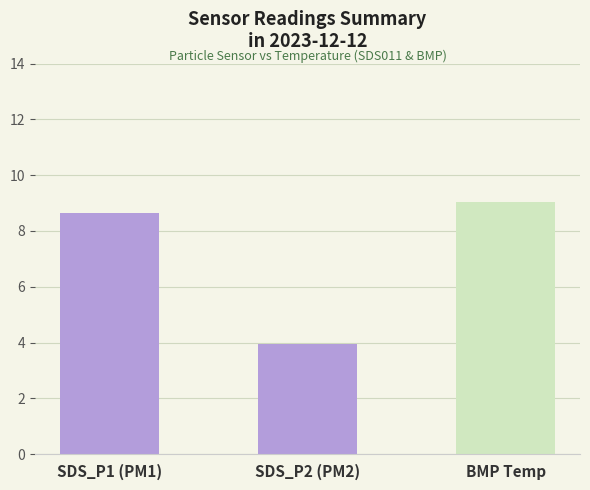

What is the maximum value shown in the chart?

9.0